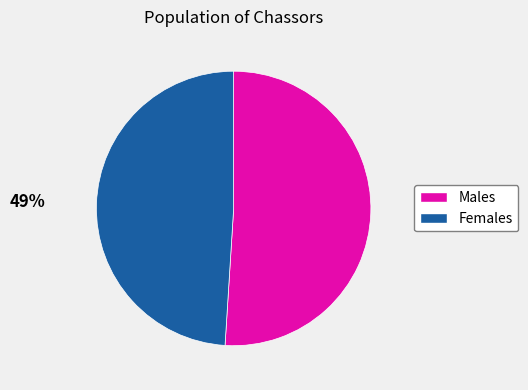

How many slices are in this pie chart?

2